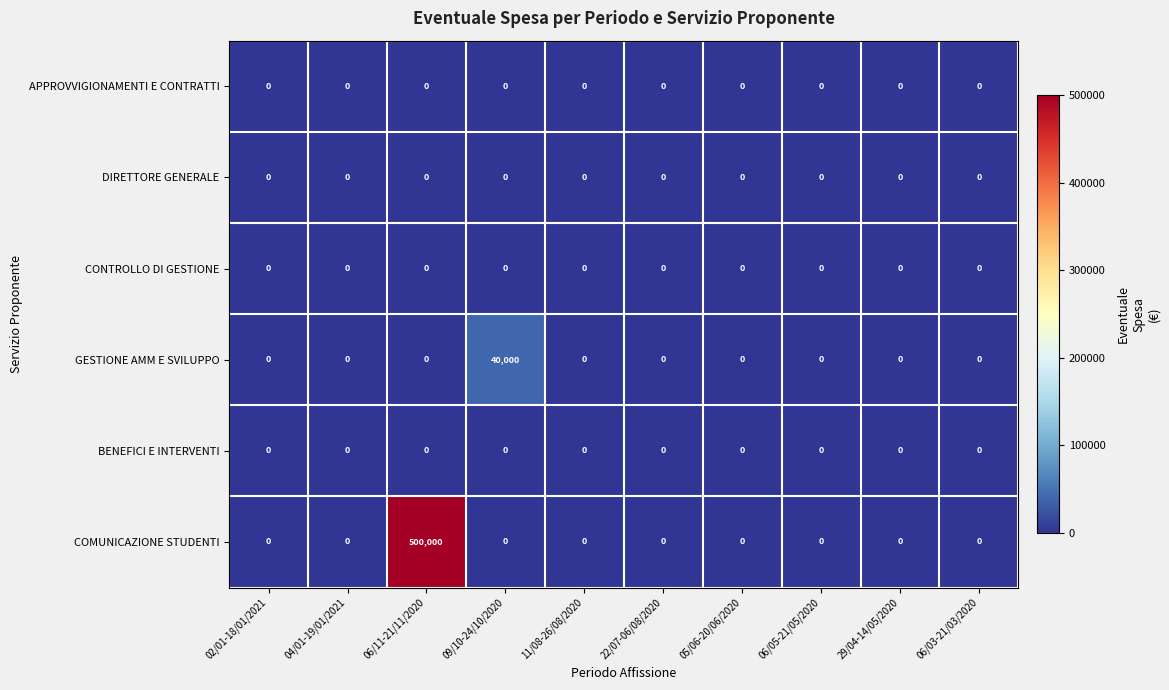

Which series changed the most between 06/11-21/11/2020 and 29/04-14/05/2020?

COMUNICAZIONE STUDENTI